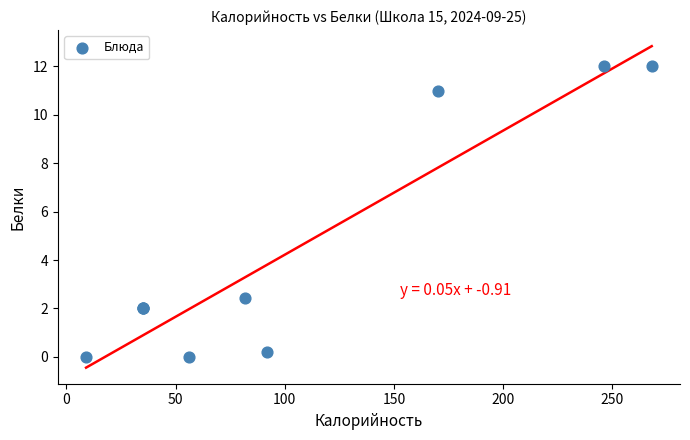

What Y value in the scatter plot is closest to 6?

2.4